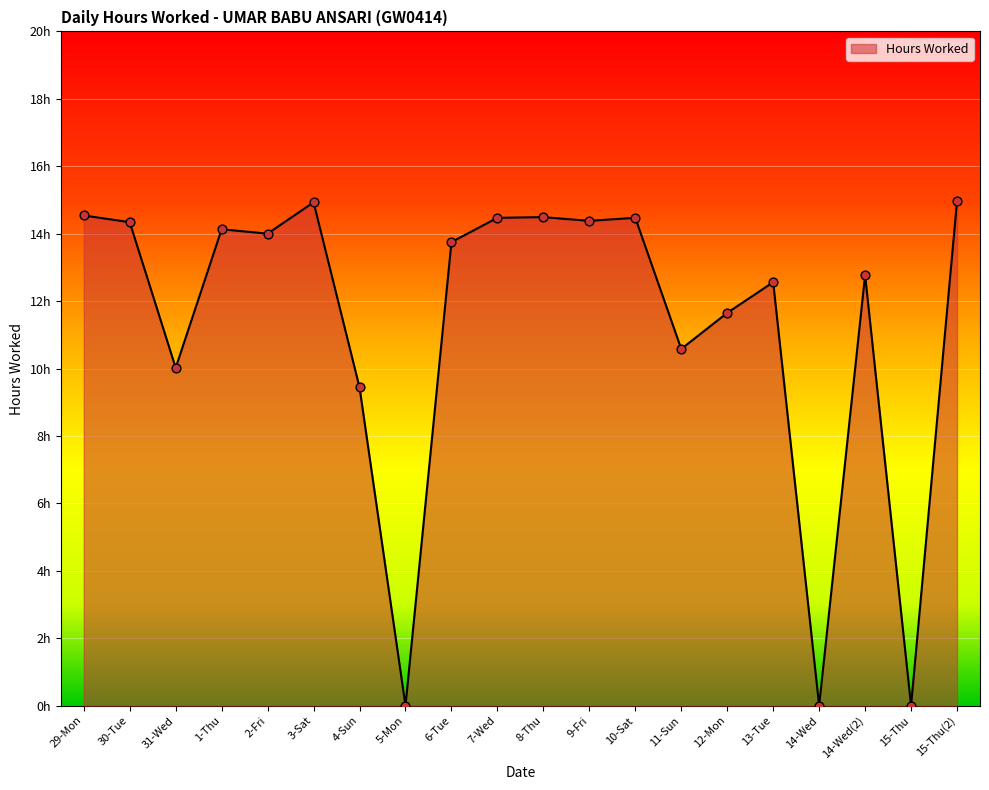

What is the change in value from 29-Mon to 30-Tue?

-0.2